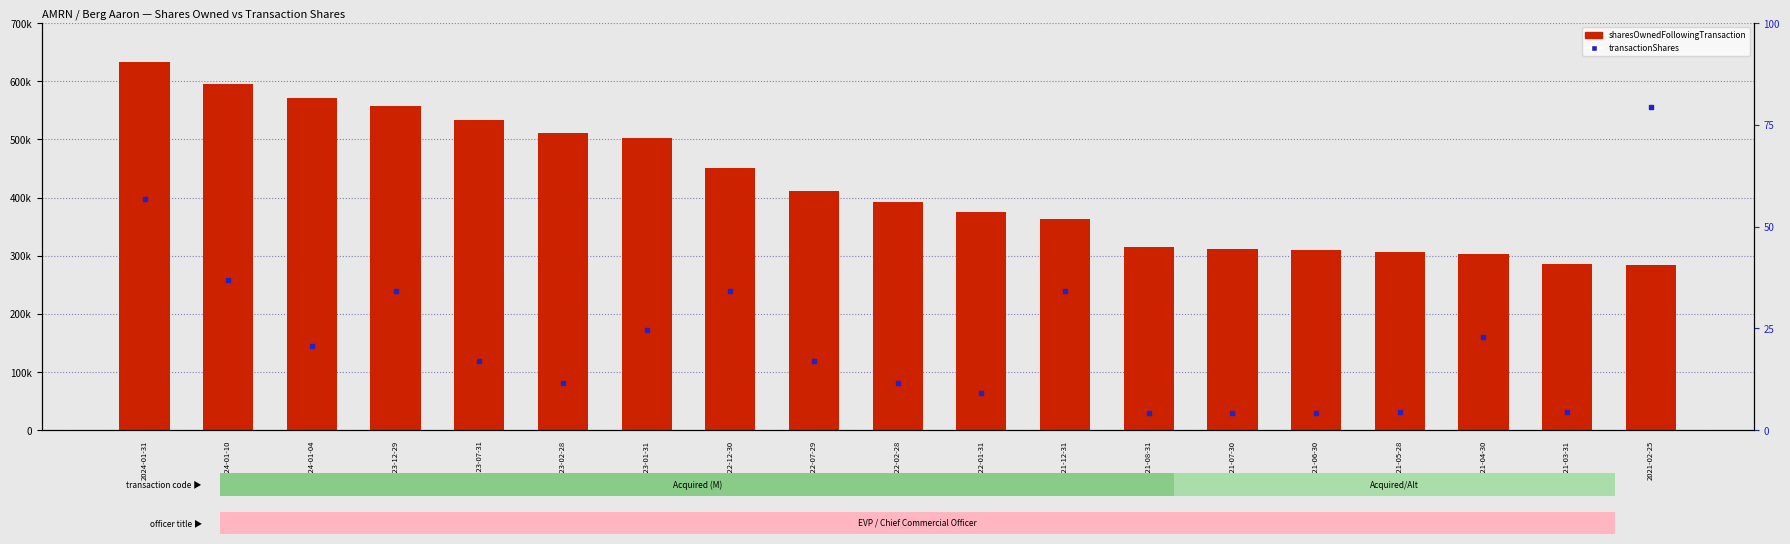

What is the total value across all series at 2021-02-25?

394525